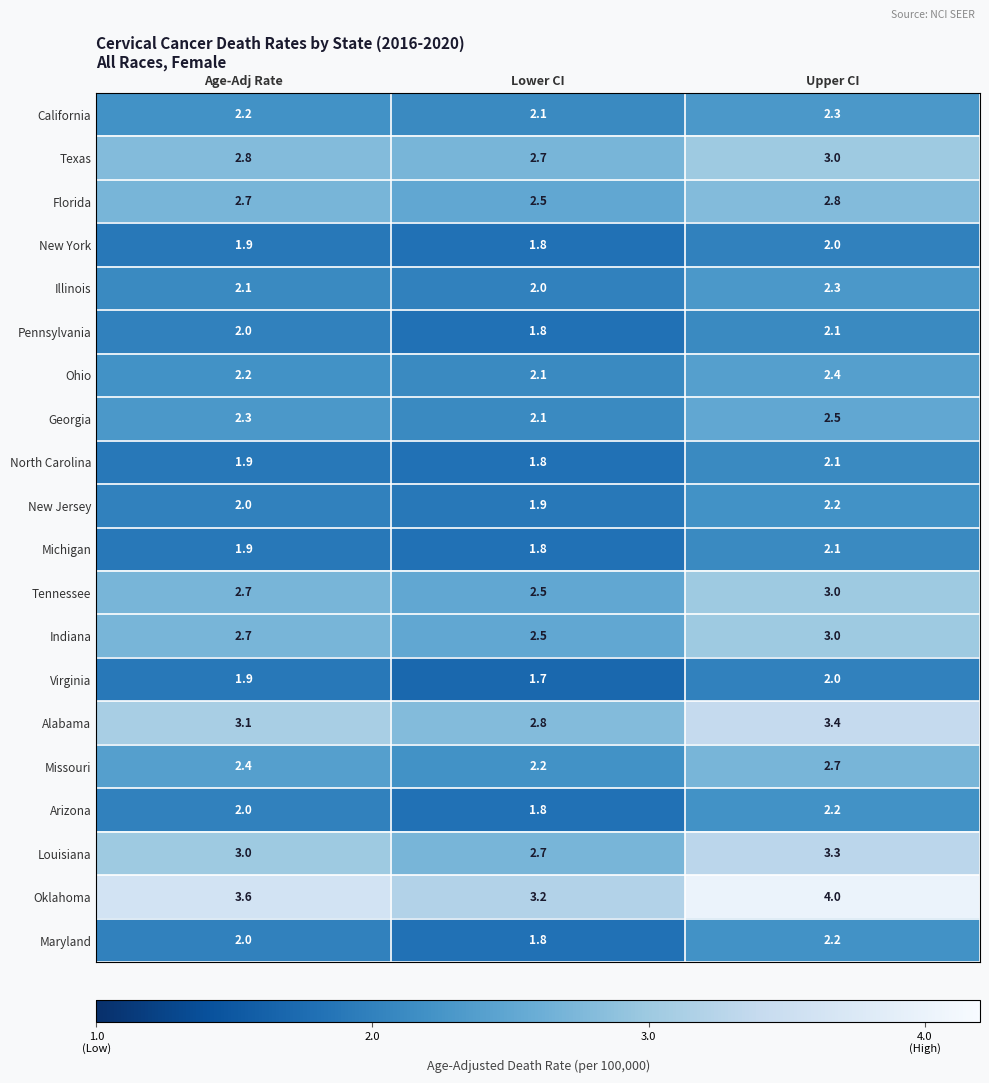

What is the difference between the maximum and minimum values in the Ohio series?

0.3